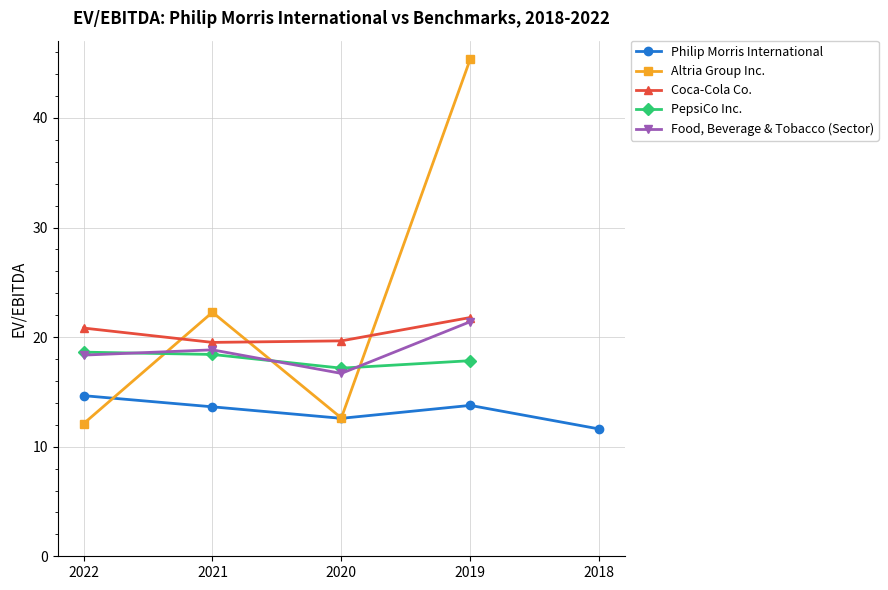

At which category does Altria Group Inc. reach its first local valley?

2020